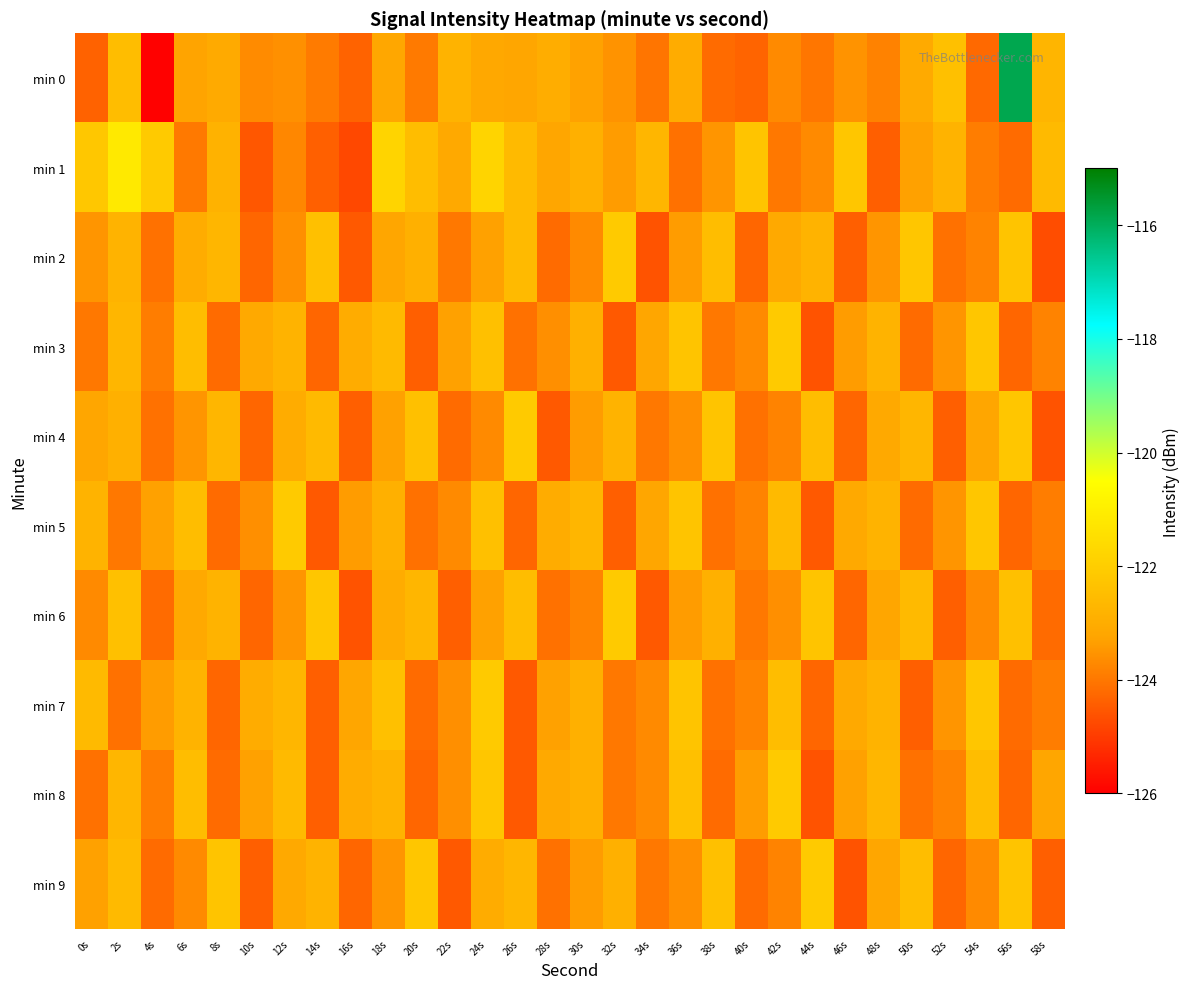

List the series in order of their peak value, lowest first.

min 2, min 3, min 4, min 5, min 6, min 7, min 8, min 9, min 1, min 0